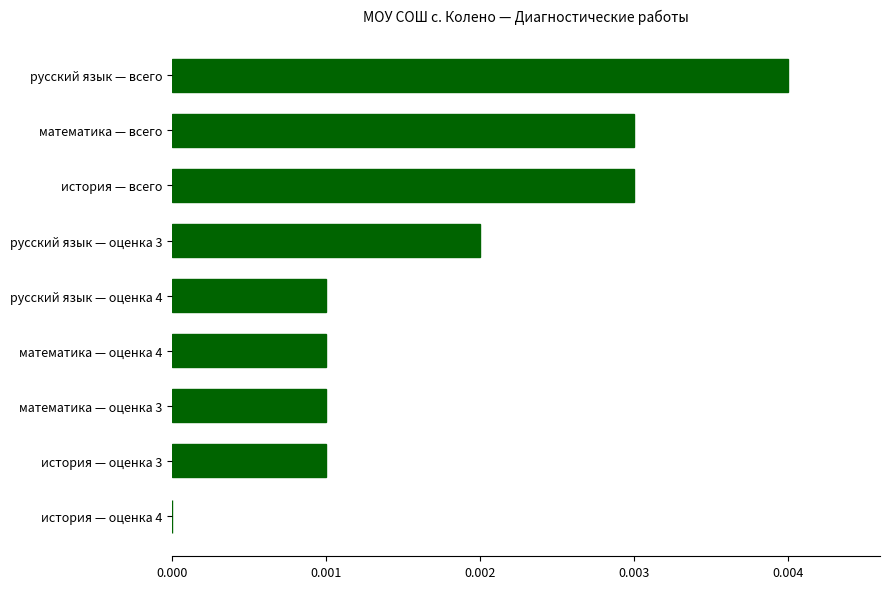

Which has a higher value, математика — оценка 3 or русский язык — оценка 3?

русский язык — оценка 3